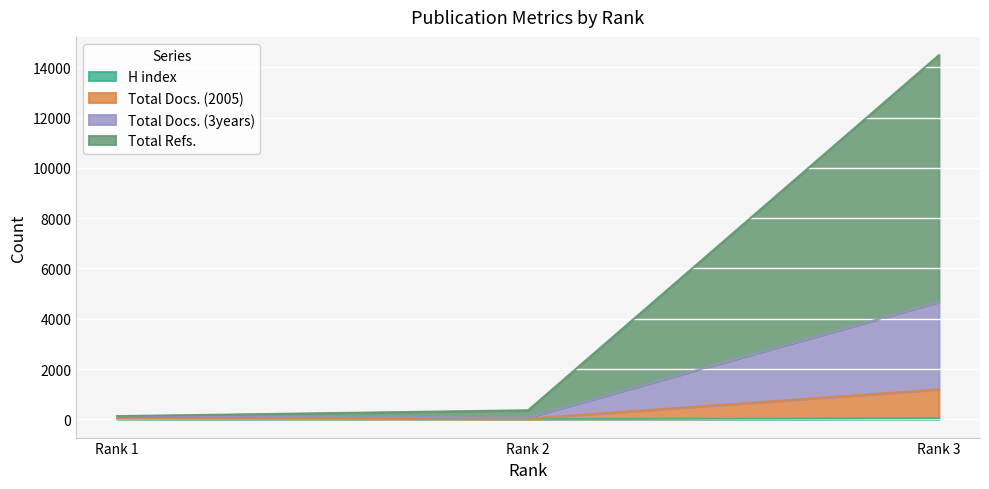

At which label is H index closest to 26?

Rank 1